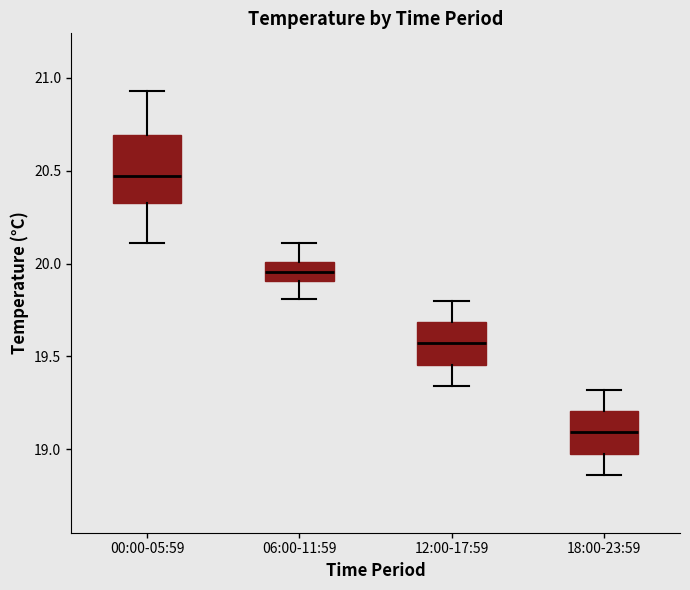

Reading left to right, read every box against the y-axis: the position of its median line, the range the box covers, and the ends of its whiskers. The values are not printed on the chart, so give them approximately, as read against the axis.

00:00-05:59: median 20.45, box 20.35 to 20.70, whiskers 20.10 to 20.95
06:00-11:59: median 19.95, box 19.90 to 20.00, whiskers 19.80 to 20.10
12:00-17:59: median 19.55, box 19.45 to 19.70, whiskers 19.35 to 19.80
18:00-23:59: median 19.10, box 19.00 to 19.20, whiskers 18.85 to 19.30